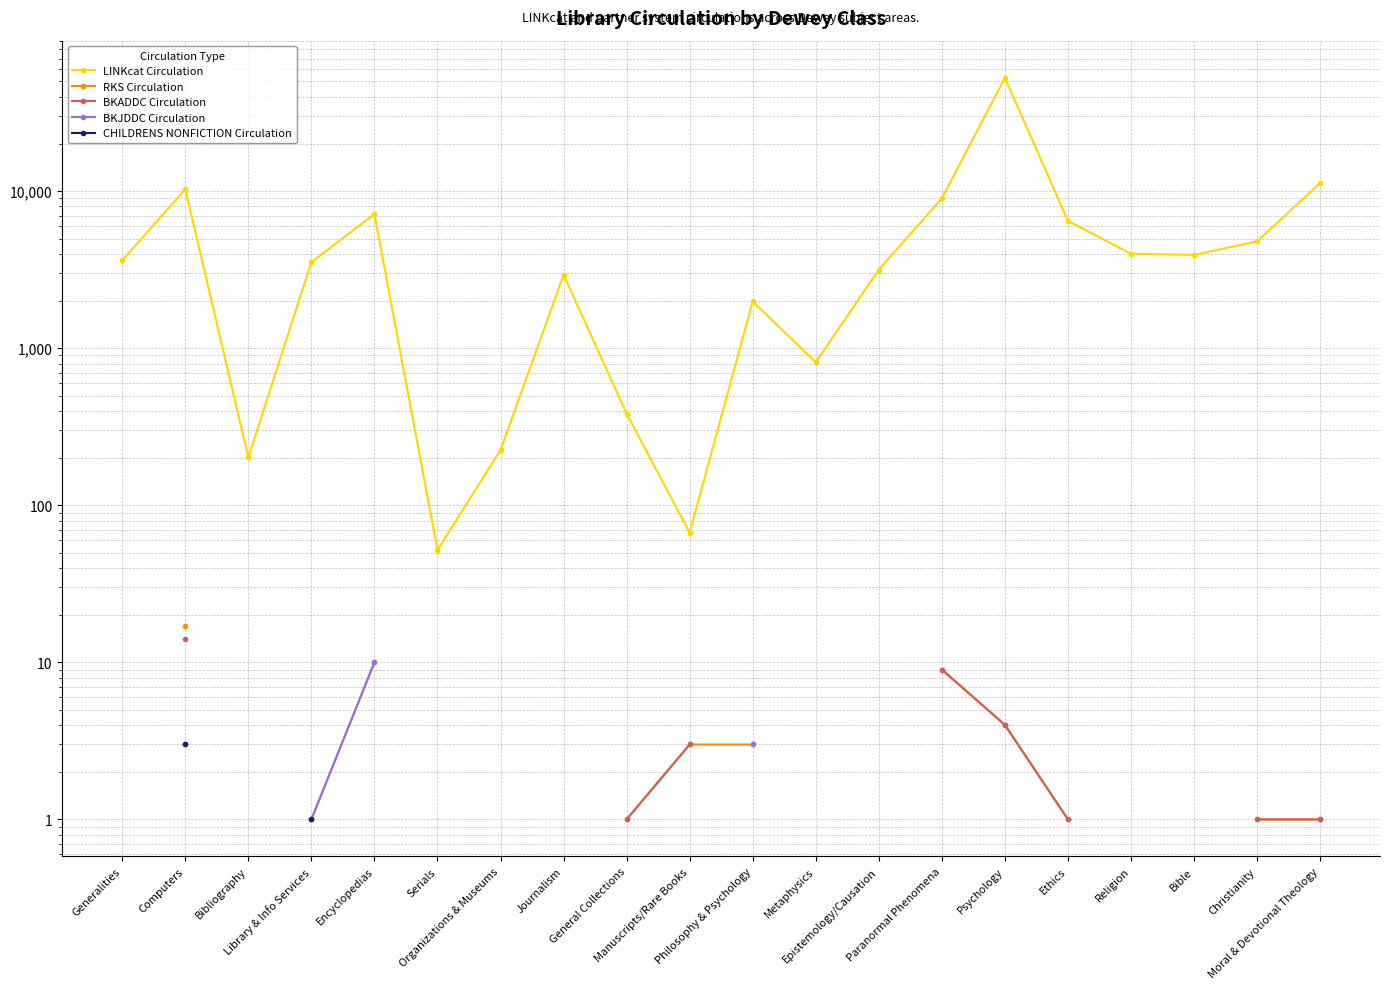

At which category does the chart reach its minimum across all series?

Library & Info Services